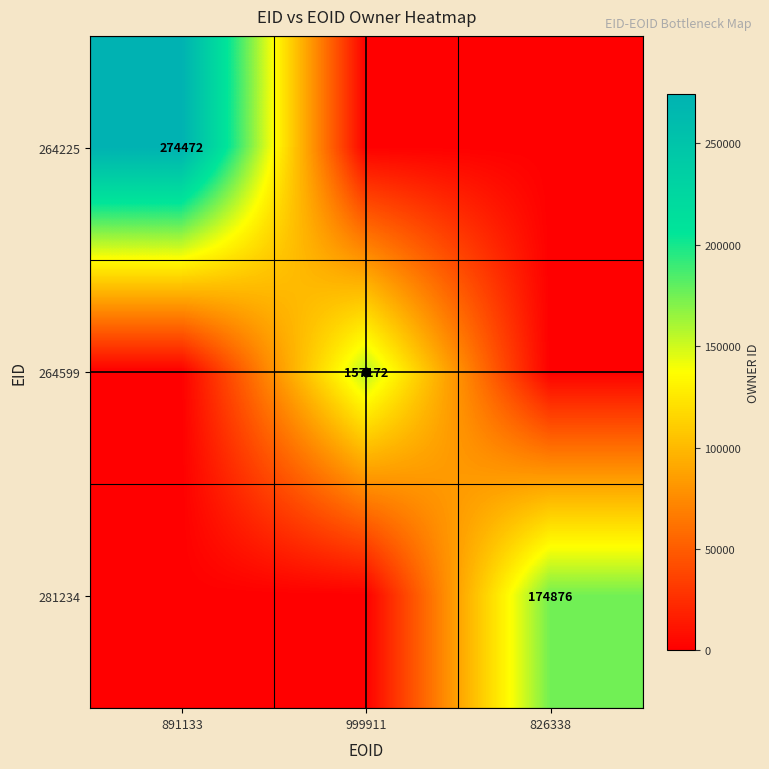

What is the sum of all 264599 values?

157172